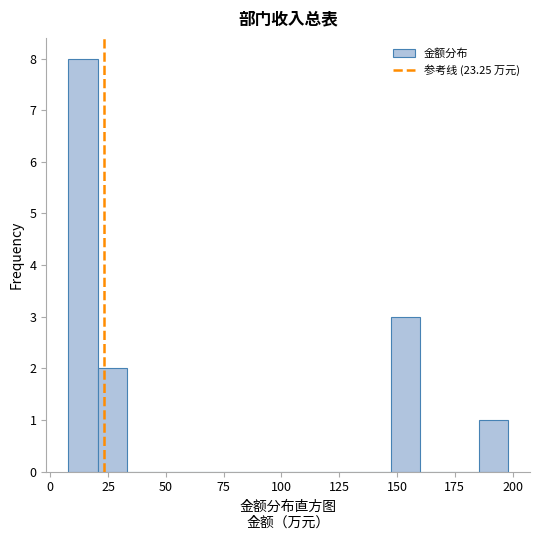

Read against the x-axis, roughly where is the centre of the tallest bar?

15